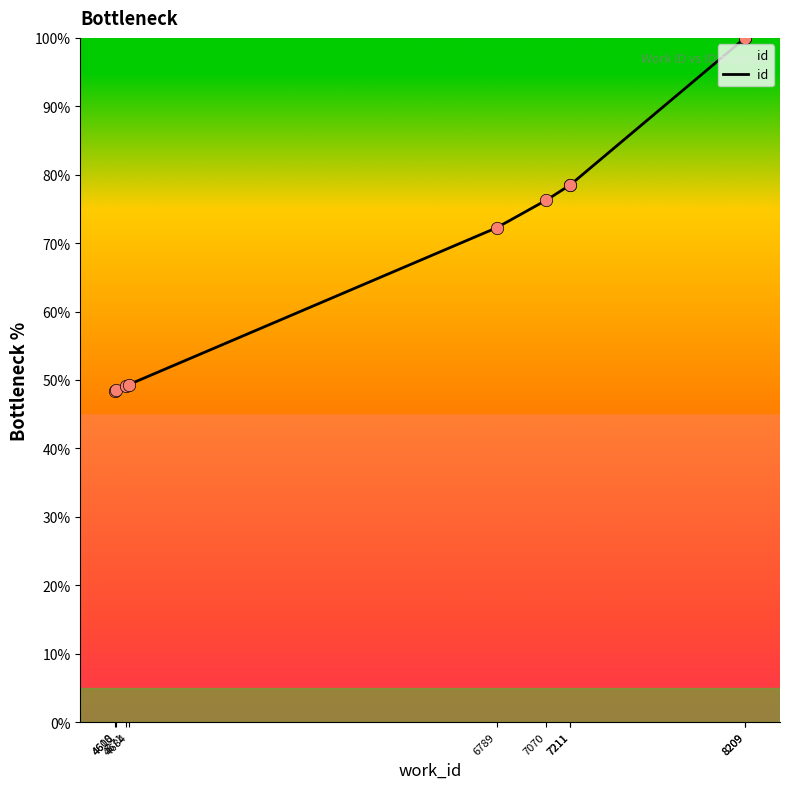

Which has a higher value, 4671 or 4610?

4671